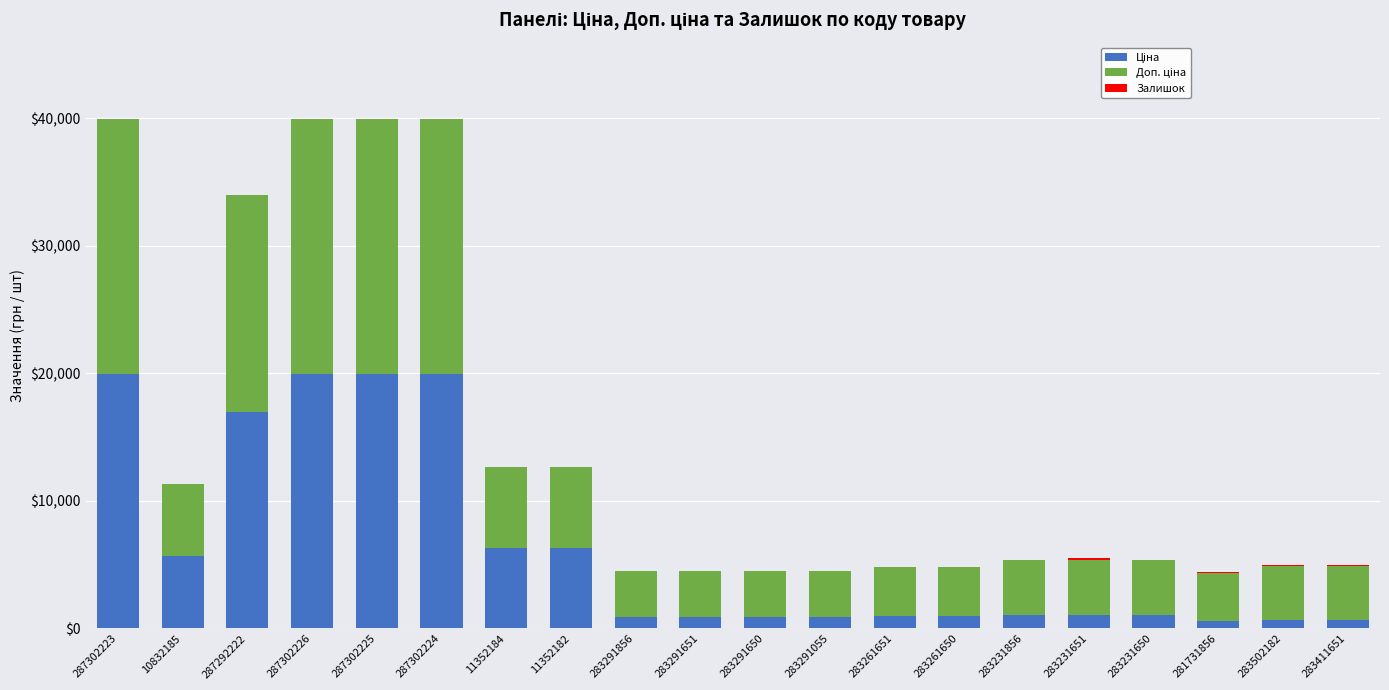

What is the difference between the maximum and minimum values in the Ціна series?

19347.2